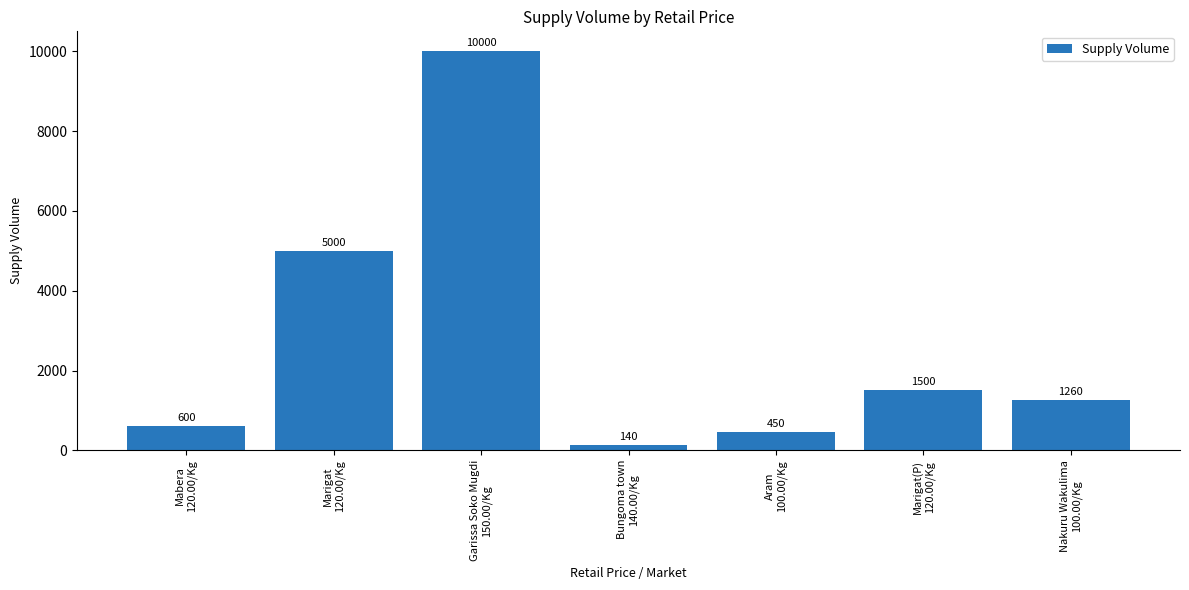

Which category has the highest value across all series?

Garissa Soko Mugdi
150.00/Kg